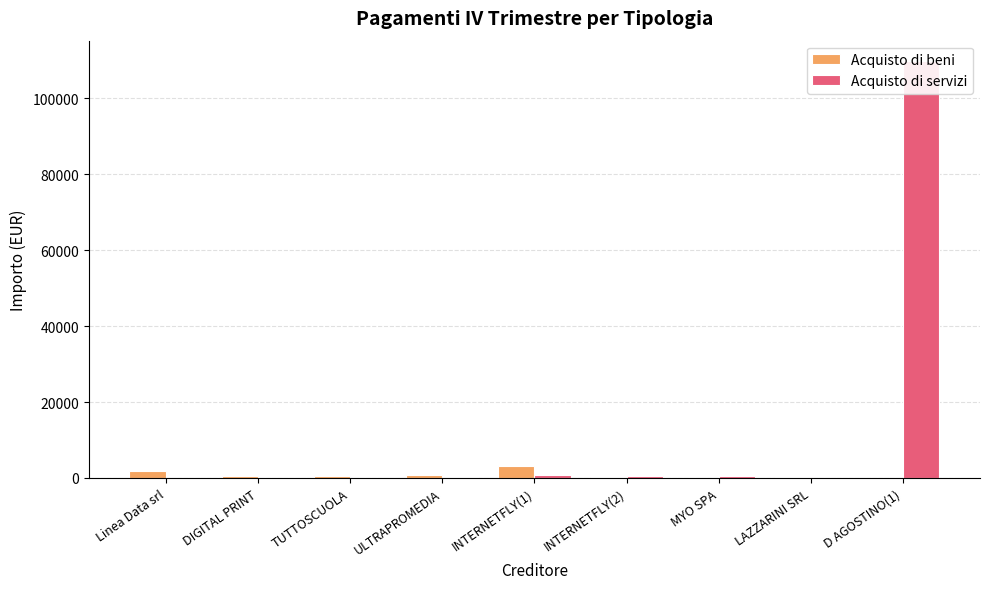

Rank the series by their average value, from highest to lowest.

Acquisto di servizi, Acquisto di beni